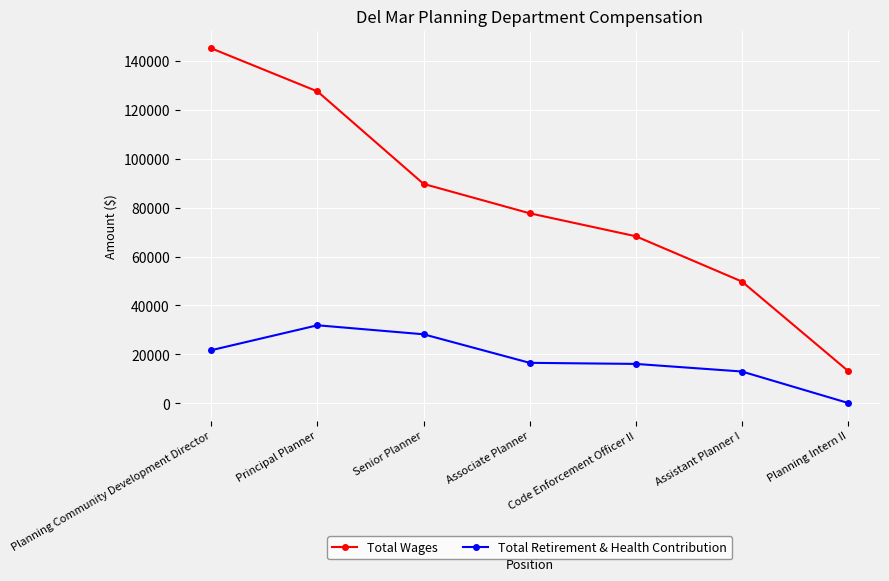

What position from the left is Assistant Planner I?

6